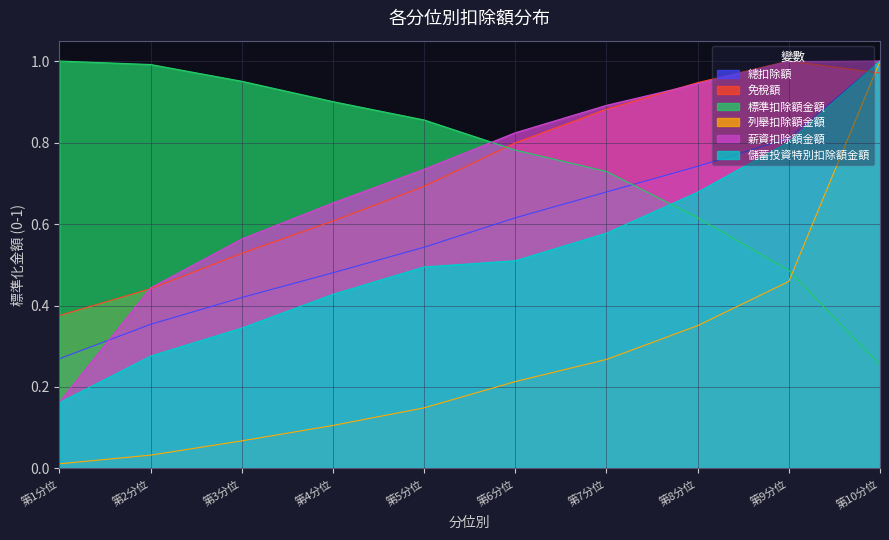

True or false: 列舉扣除額金額 and 總扣除額 intersect in this chart.

False